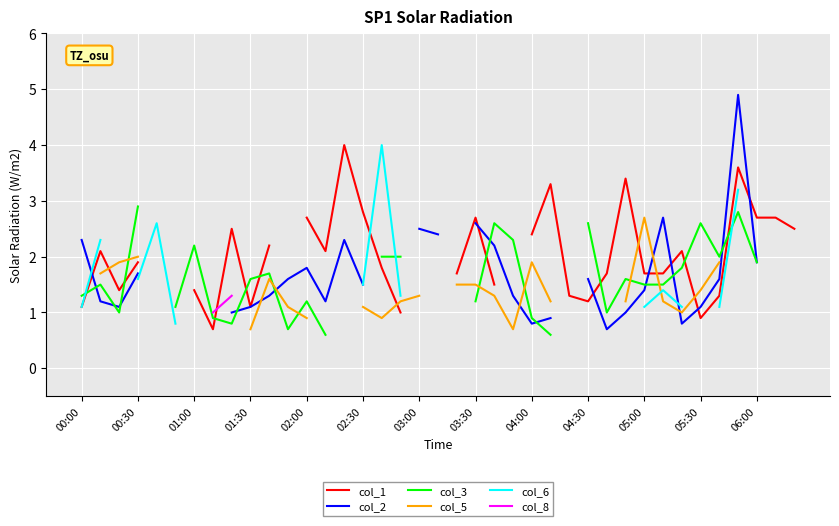

Is it true that col_5 equals 0.6 at 01:00?

False